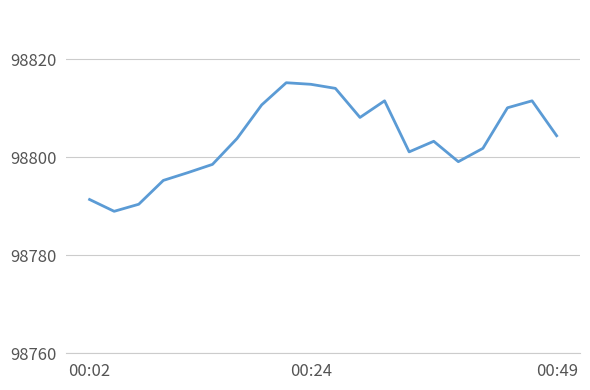

What is the difference between the maximum and minimum values?

26.2